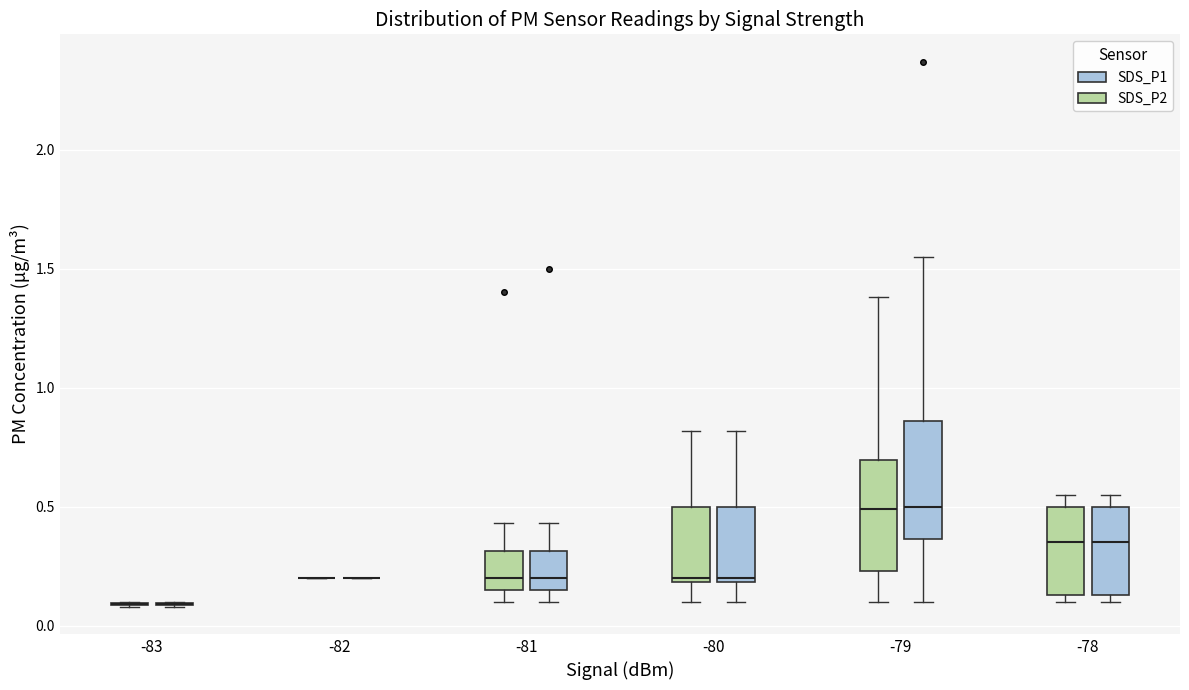

Reading left to right, read every box against the y-axis: the position of its median line, the range the box covers, and the ends of its whiskers. The values are not printed on the chart, so give them approximately, as read against the axis.

-83 (SDS_P2): box collapsed to a line at 0.10, whiskers 0.10 to 0.10
-83 (SDS_P1): box collapsed to a line at 0.10, whiskers 0.10 to 0.10
-82 (SDS_P2): box collapsed to a line at 0.20, whiskers 0.20 to 0.20
-82 (SDS_P1): box collapsed to a line at 0.20, whiskers 0.20 to 0.20
-81 (SDS_P2): median 0.20, box 0.15 to 0.30, whiskers 0.10 to 0.45
-81 (SDS_P1): median 0.20, box 0.15 to 0.30, whiskers 0.10 to 0.45
-80 (SDS_P2): median 0.20 (just above the box's lower edge), box 0.20 to 0.50, whiskers 0.10 to 0.80
-80 (SDS_P1): median 0.20 (just above the box's lower edge), box 0.20 to 0.50, whiskers 0.10 to 0.80
-79 (SDS_P2): median 0.50, box 0.25 to 0.70, whiskers 0.10 to 1.40
-79 (SDS_P1): median 0.50, box 0.35 to 0.85, whiskers 0.10 to 1.55
-78 (SDS_P2): median 0.35, box 0.15 to 0.50, whiskers 0.10 to 0.55
-78 (SDS_P1): median 0.35, box 0.15 to 0.50, whiskers 0.10 to 0.55